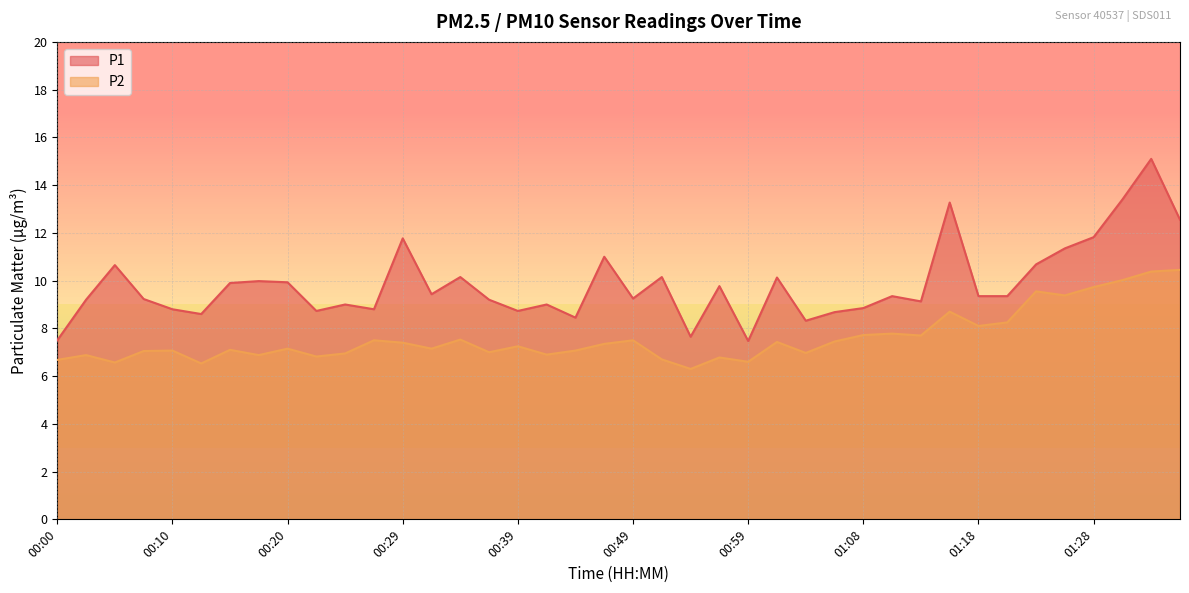

What is the minimum value shown in the chart?

6.3